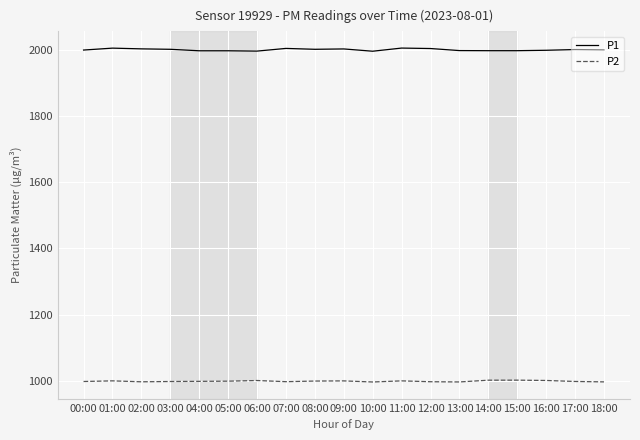

True or false: P2 and P1 cross at least once.

False